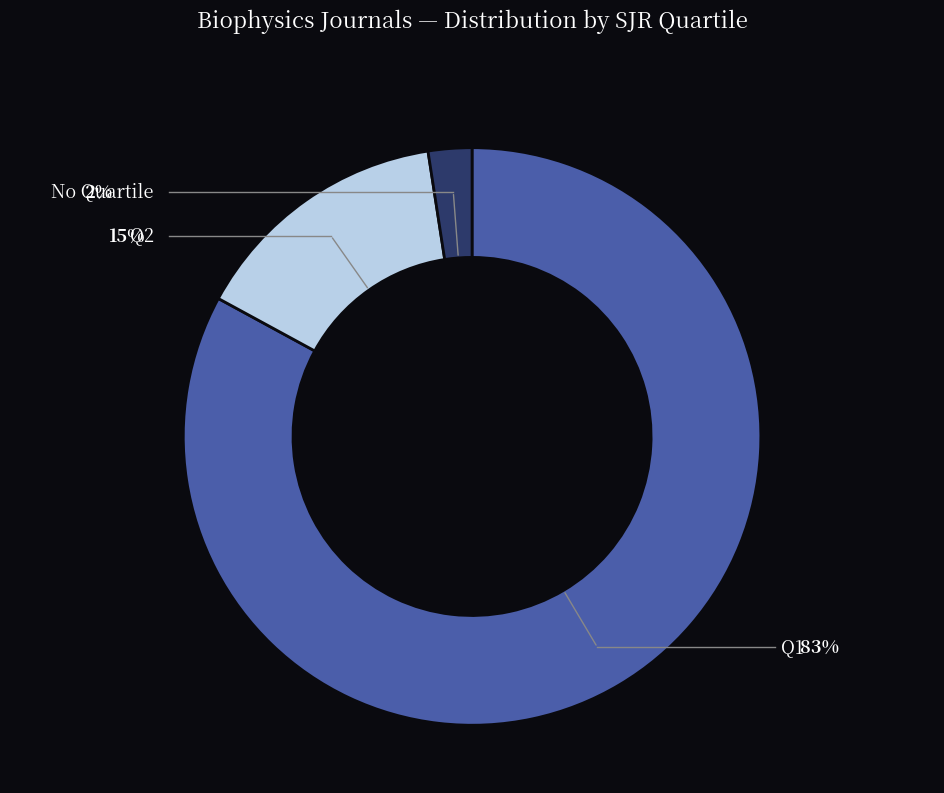

To the nearest percent, what is the average slice percentage?

33%